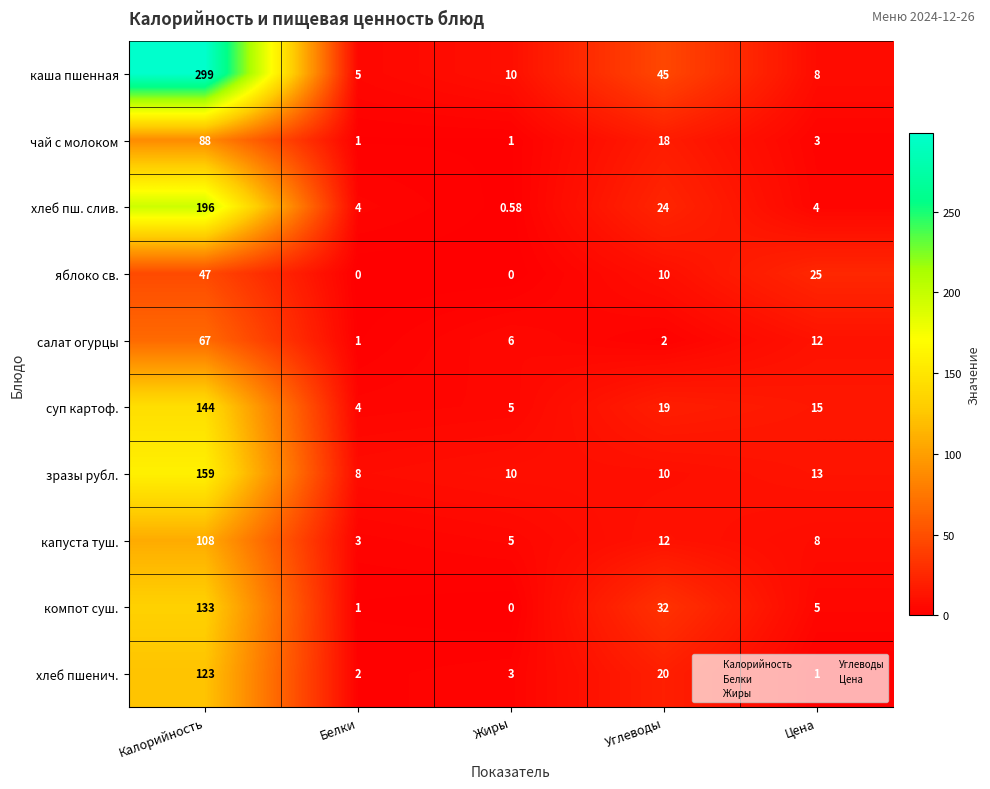

At which category is the sum across all series the highest?

Калорийность